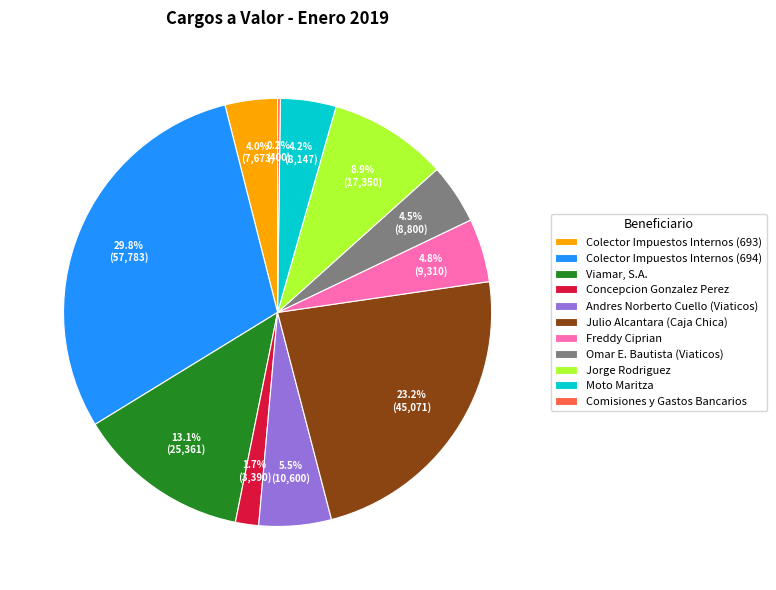

To the nearest percent, what percentage of the pie is Freddy Ciprian?

5%